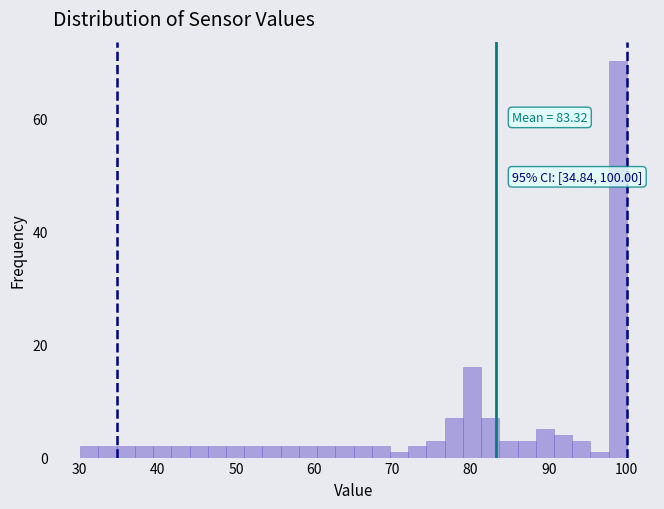

Read against the x-axis, roughly where is the centre of the tallest bar?

99